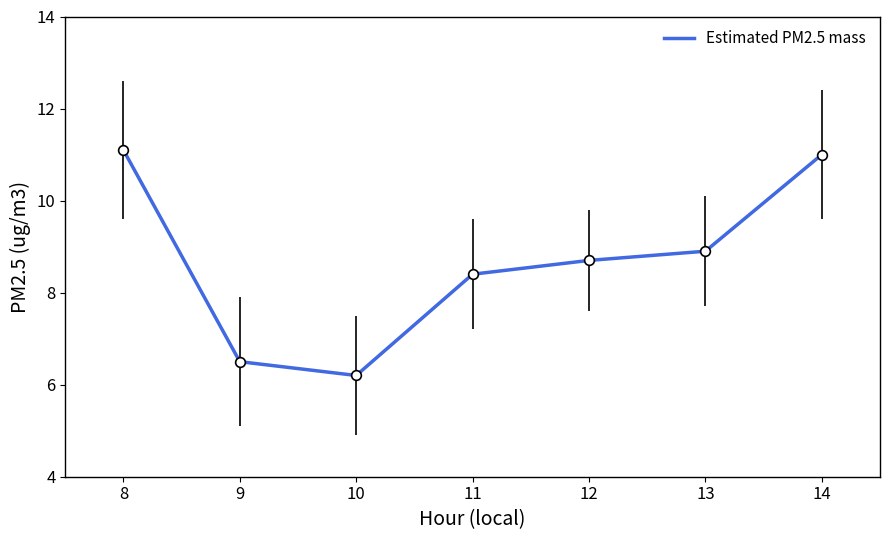

List the labels in order of value, largest first.

8, 14, 13, 12, 11, 9, 10